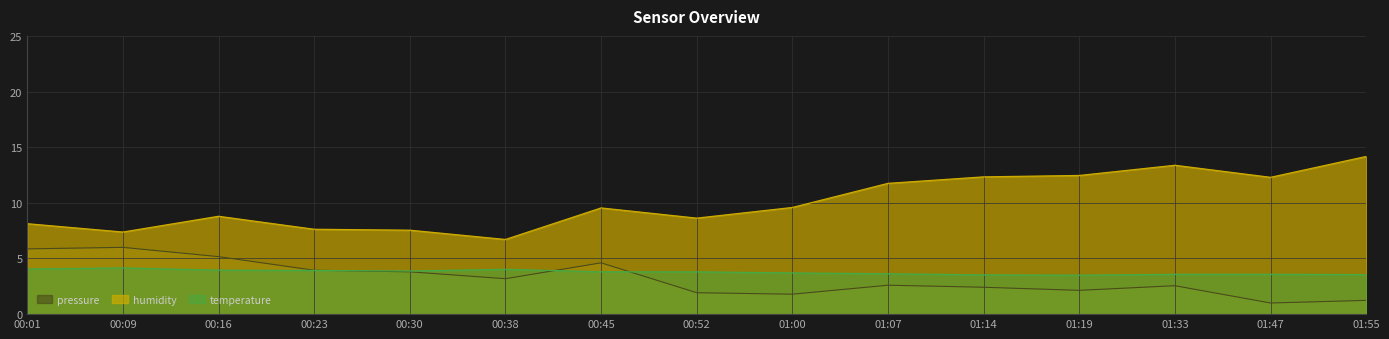

Between 01:07 and 00:09, which is larger?

00:09